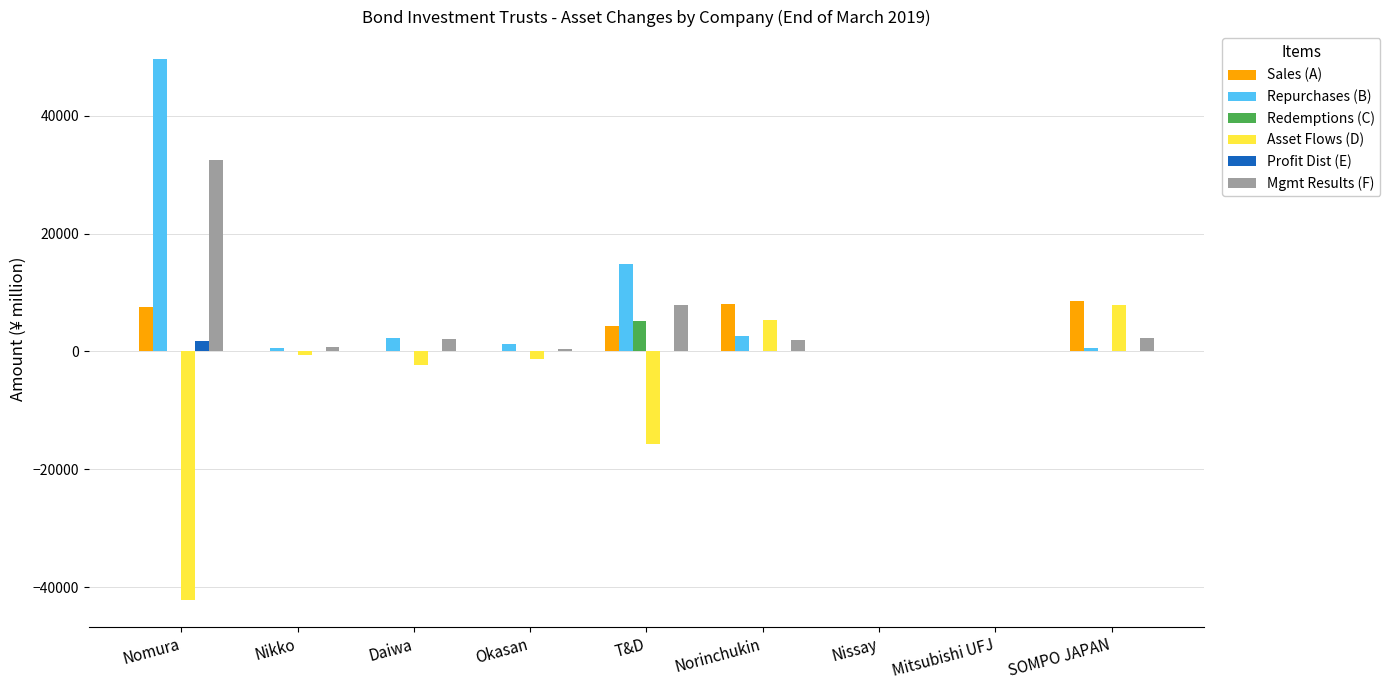

What is the sum of all Asset Flows (D) values?

-48680